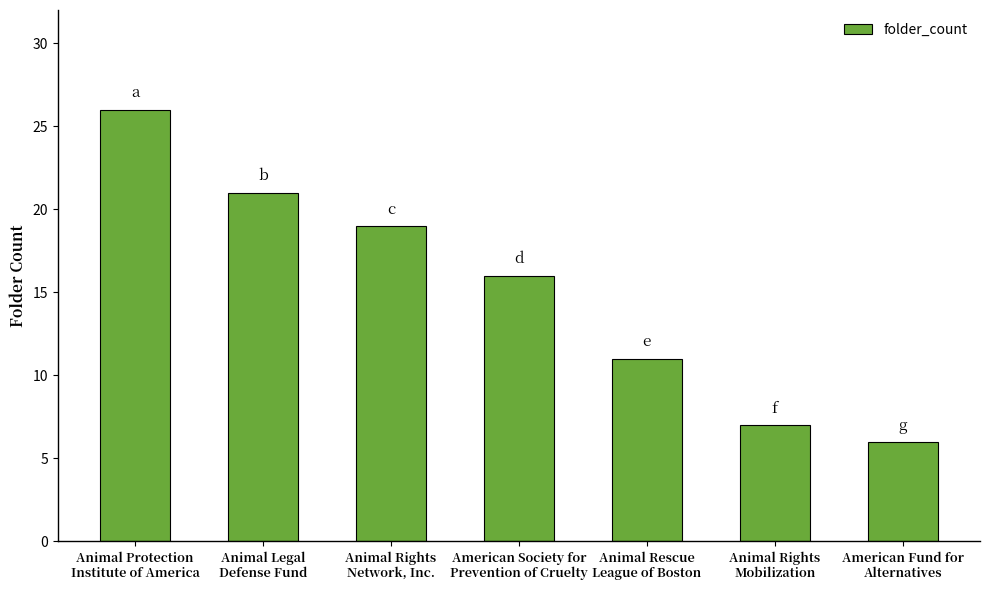

What is the sum of the values at Animal Rescue
League of Boston and Animal Rights
Network, Inc.?

30